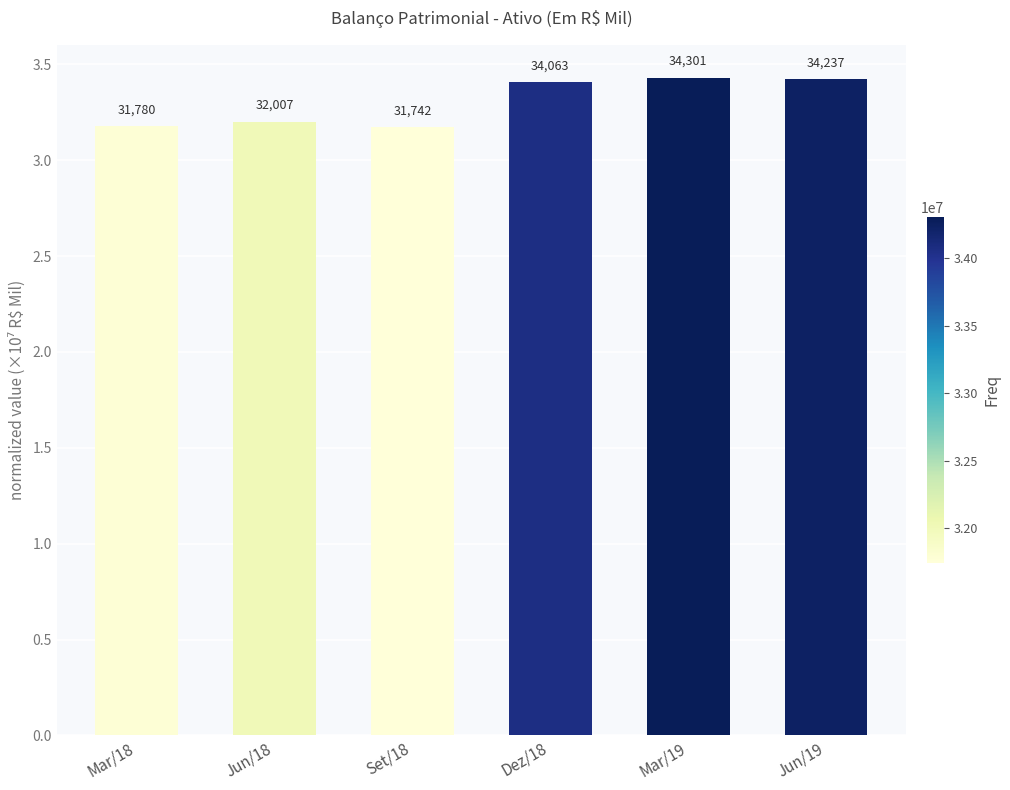

How many bars are there in total?

6